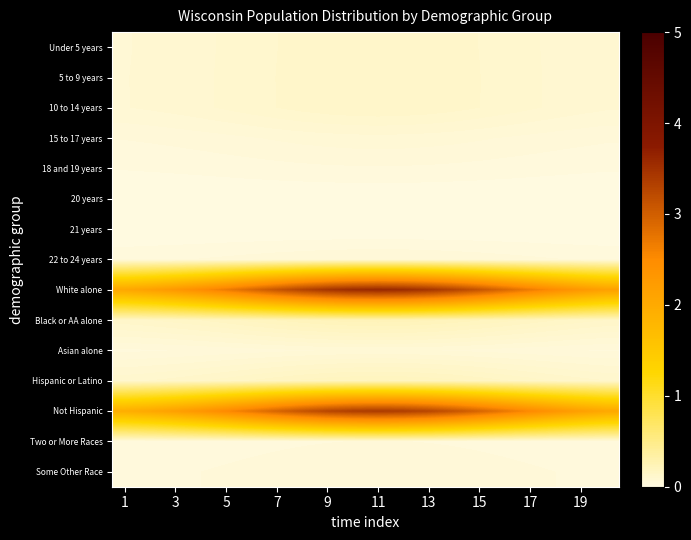

Which category has the lowest value across all series?

1